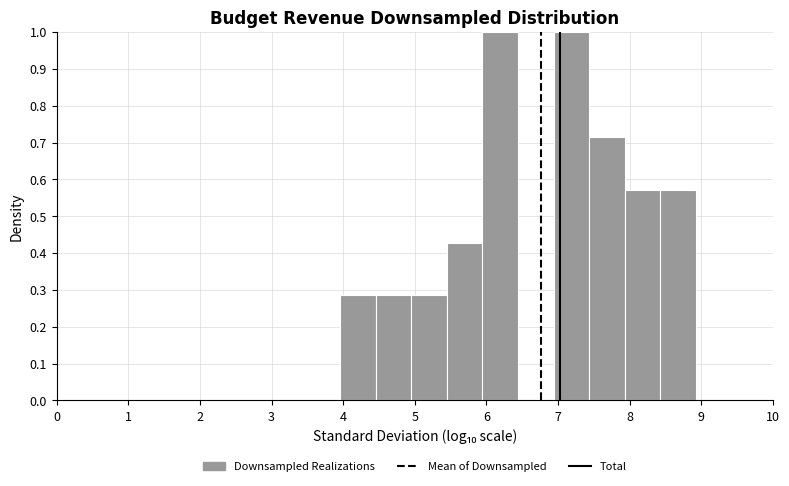

Reading left to right, list every bar in this chart as the range it spans on the x-axis followed by its height. Neither the bar edges nor the heights are printed on the chart, so give them approximately, as read against the axes.

4.0 to 4.5: 0.29
4.5 to 4.9: 0.29
4.9 to 5.4: 0.29
5.4 to 5.9: 0.43
5.9 to 6.4: 1.00
6.4 to 6.9: 0
6.9 to 7.4: 1.00
7.4 to 7.9: 0.71
7.9 to 8.4: 0.57
8.4 to 8.9: 0.57